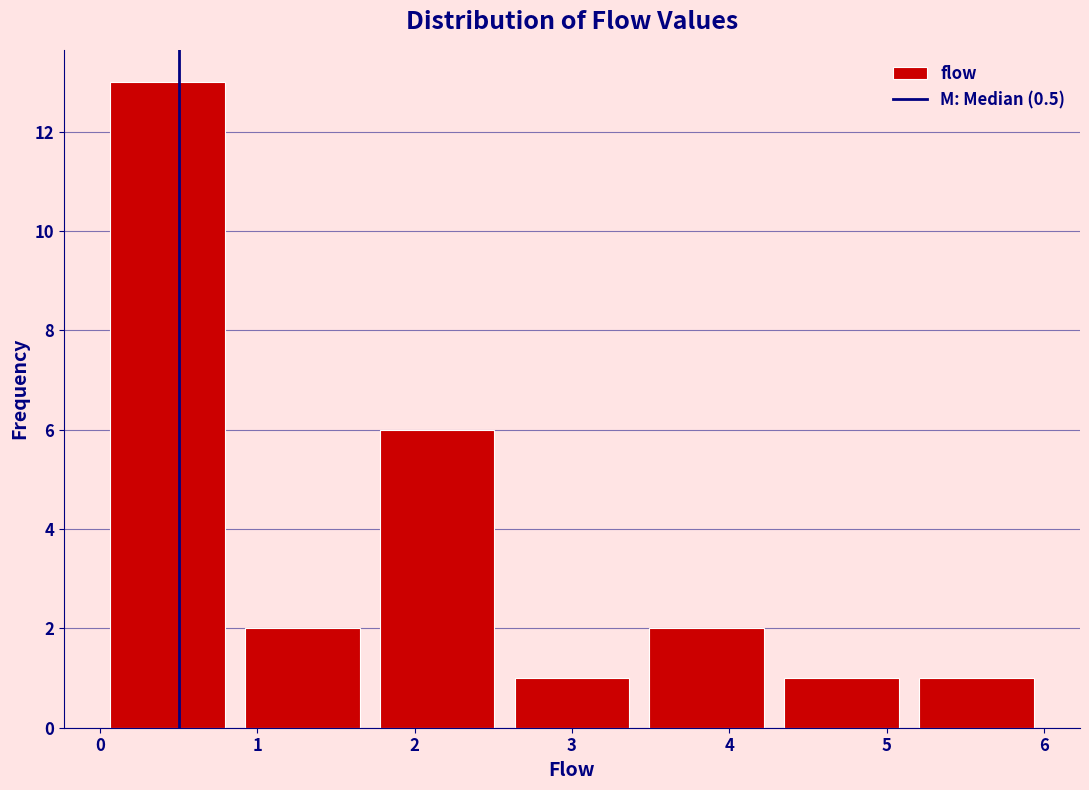

Reading left to right, list every bar in this chart as the range it spans on the x-axis followed by its height. Neither the bar edges nor the heights are printed on the chart, so give them approximately, as read against the axes.

0.0 to 0.9: 13
0.9 to 1.7: 2
1.7 to 2.6: 6
2.6 to 3.4: 1
3.4 to 4.3: 2
4.3 to 5.1: 1
5.1 to 6.0: 1